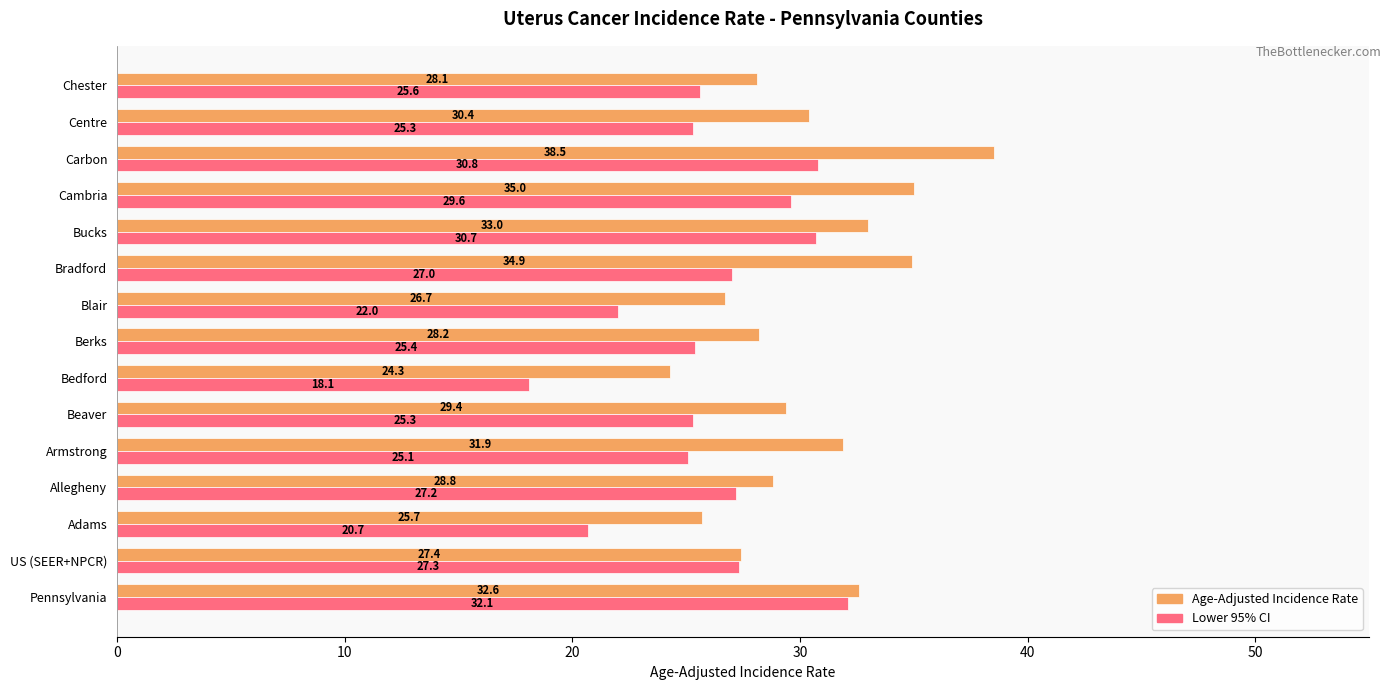

What is the minimum value shown in the chart?

18.1